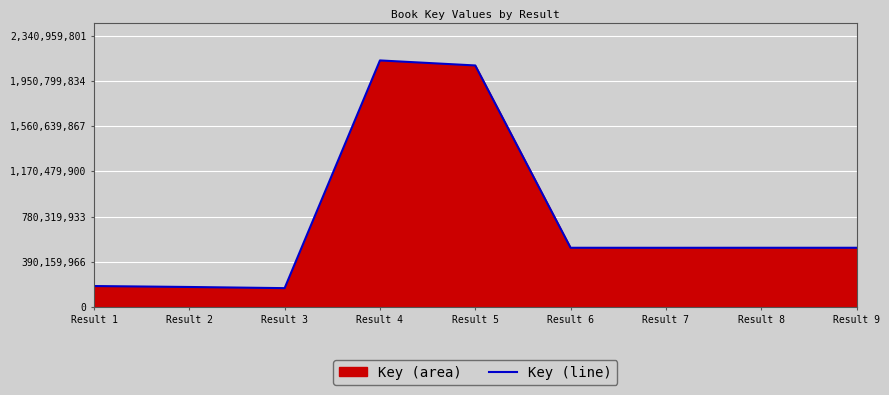

List the labels in order of value, largest first.

Result 4, Result 5, Result 6, Result 8, Result 9, Result 7, Result 1, Result 2, Result 3